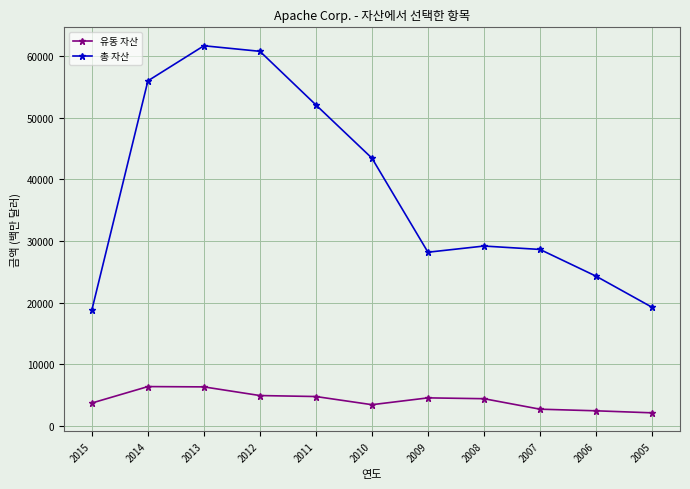

What is the average value of the 총 자산 series?

38385